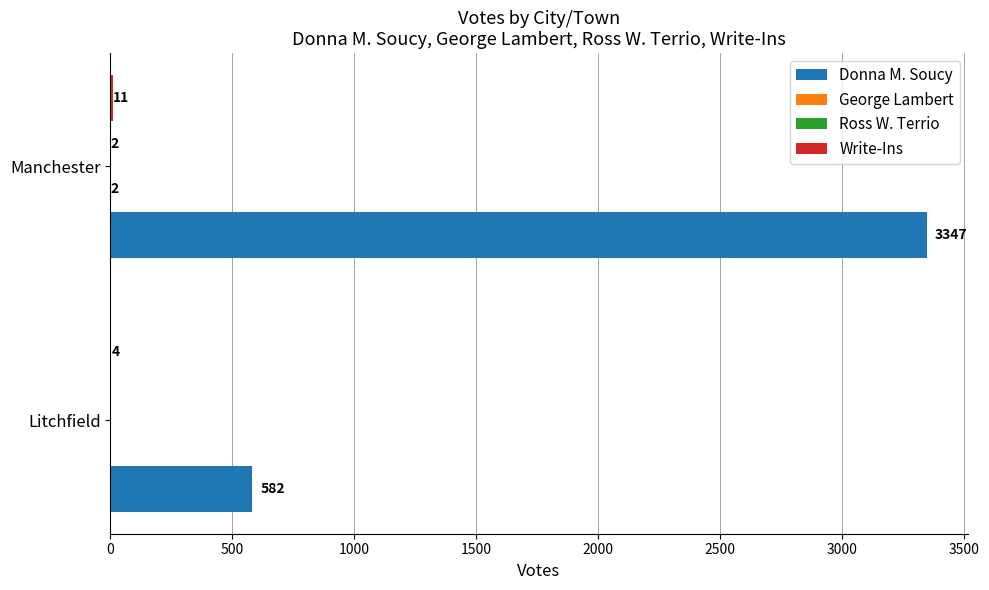

True or false: Donna M. Soucy has a value of 1021 at Litchfield.

False